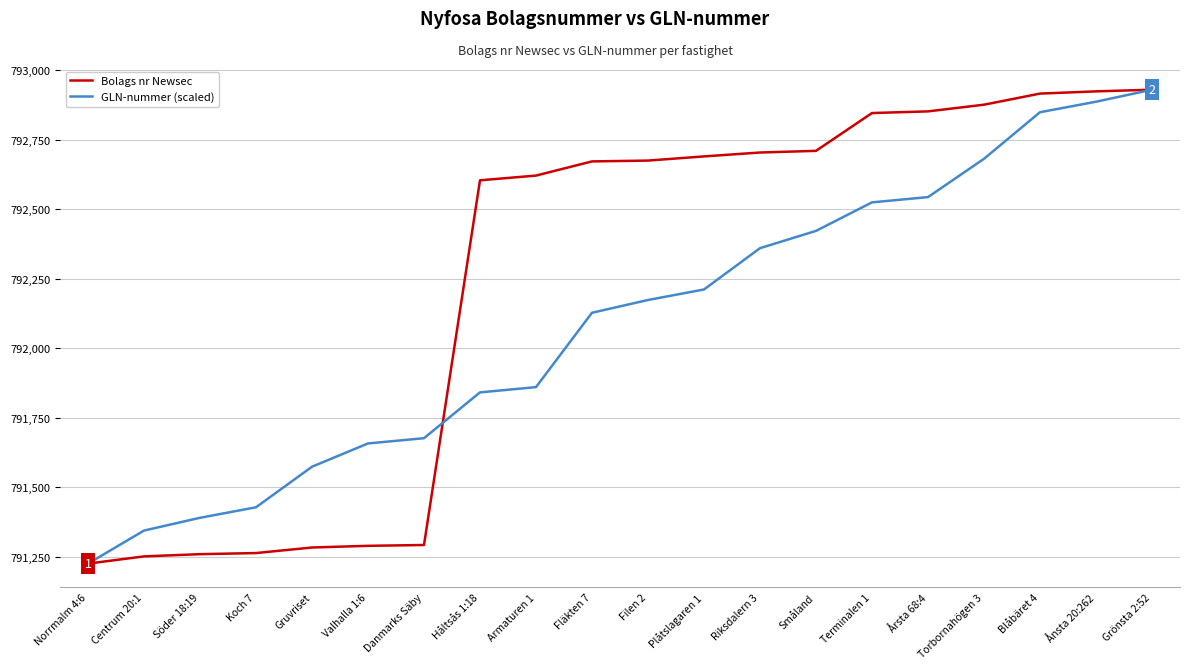

What is the total value across all series at Fläkten 7?

1584799.5